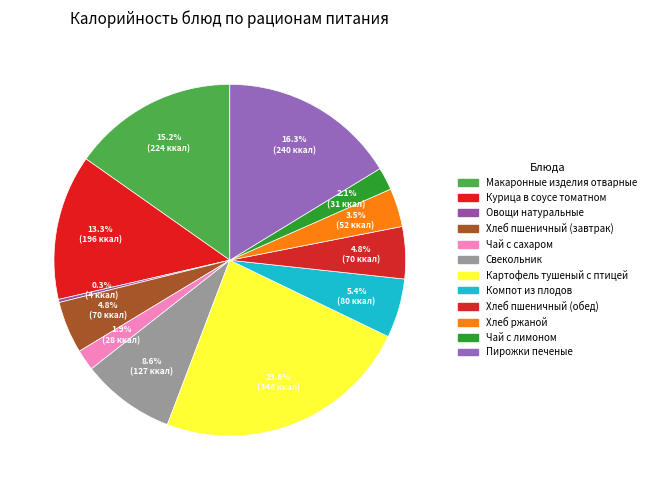

Is there any slice that represents more than half of the pie?

No